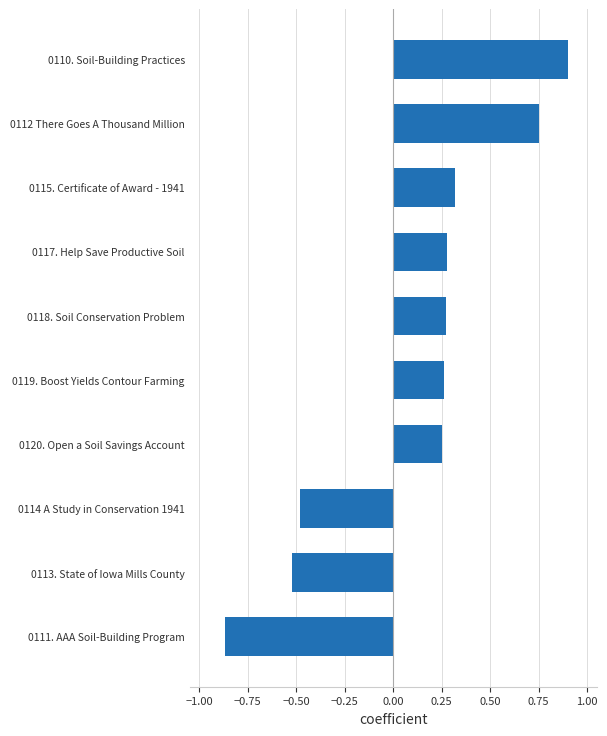

Which label corresponds to the smallest value in the chart?

0111. AAA Soil-Building Program